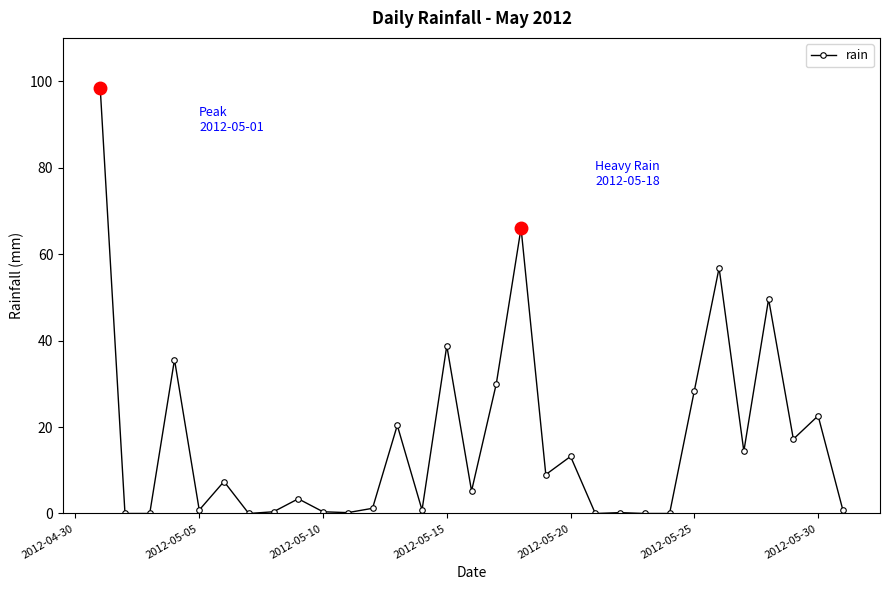

How many data points are less than 5?

15